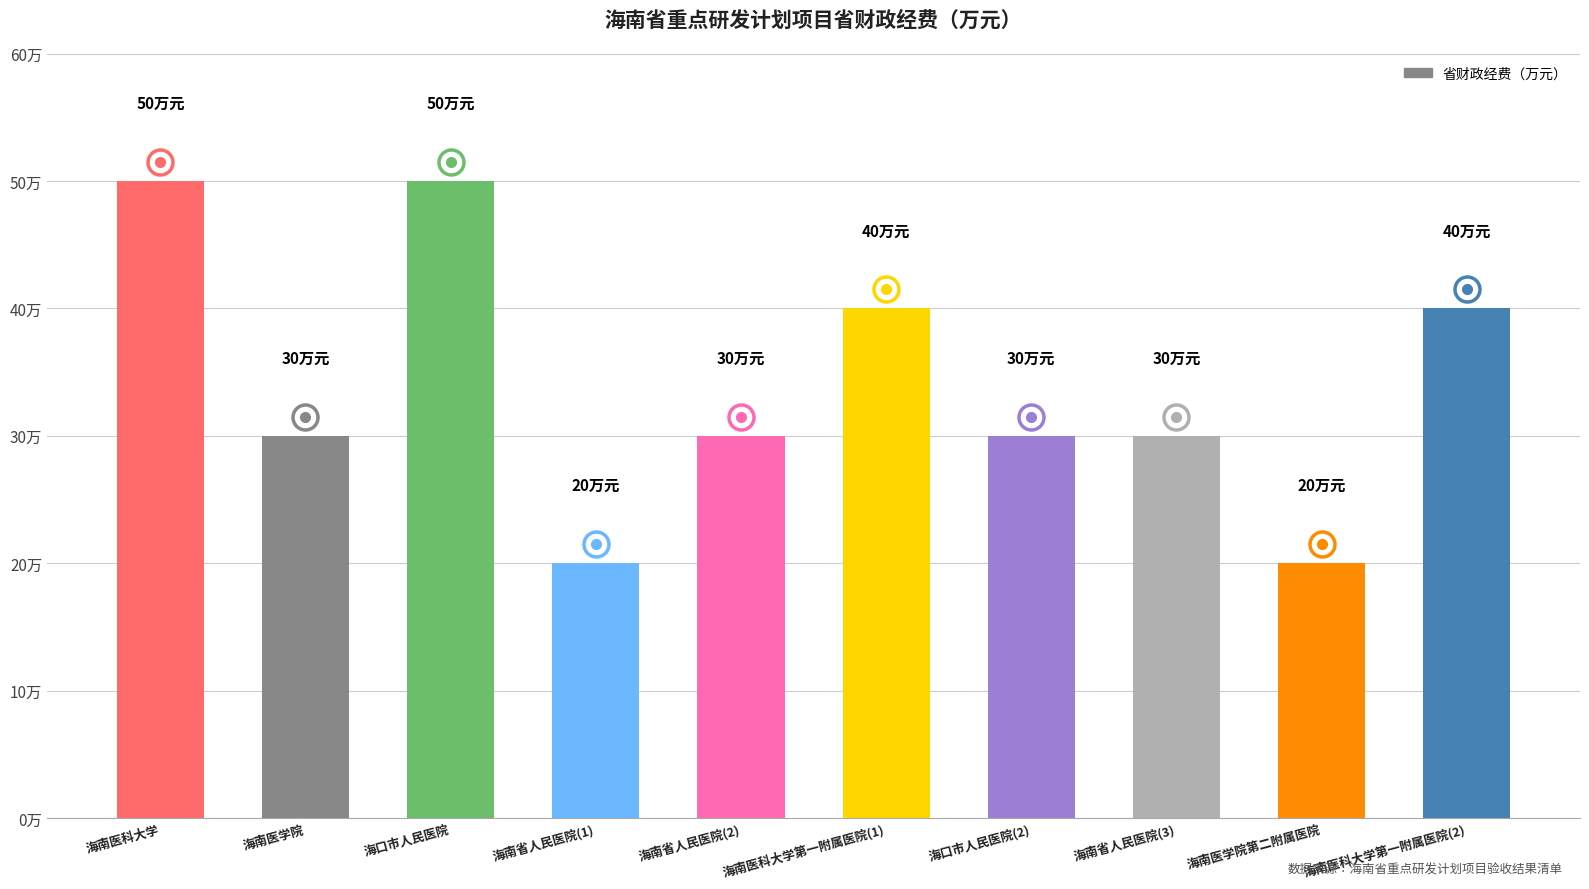

What is the average value?

34